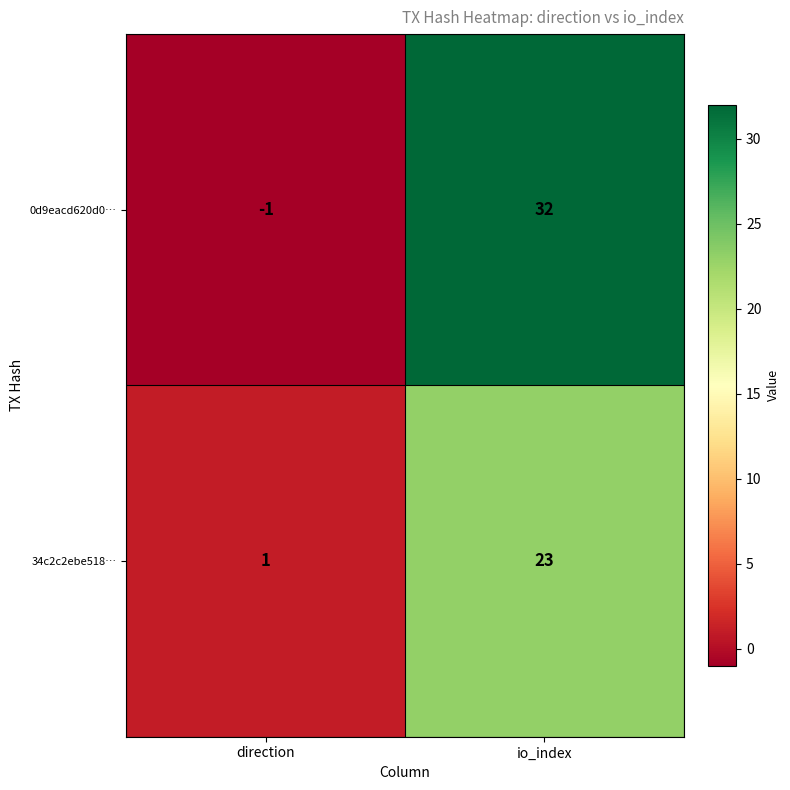

Which series changed the most between direction and io_index?

0d9eacd620d0…